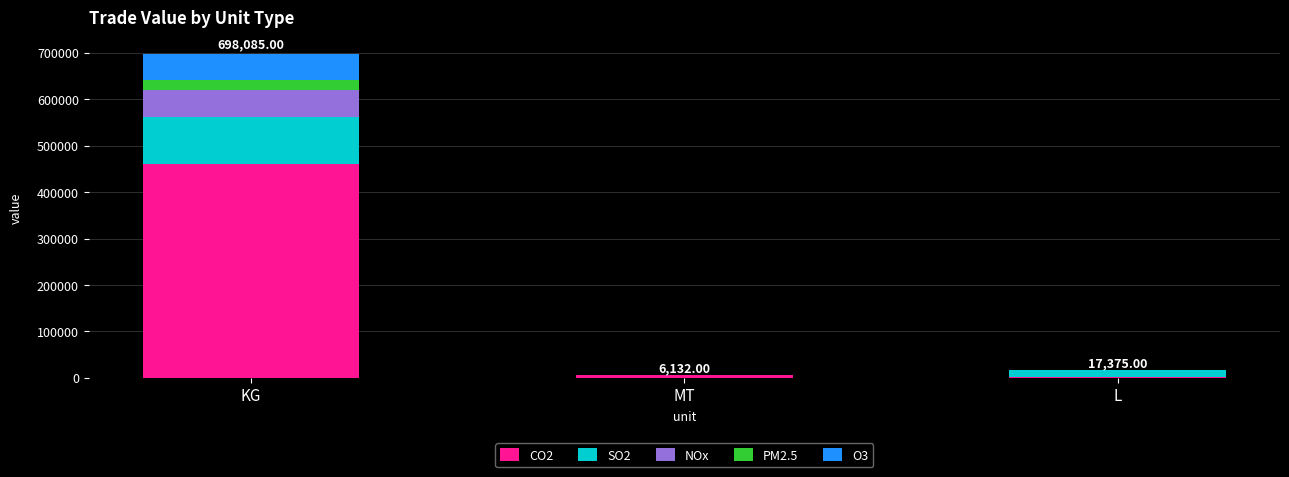

Between MT and L, which is larger?

MT